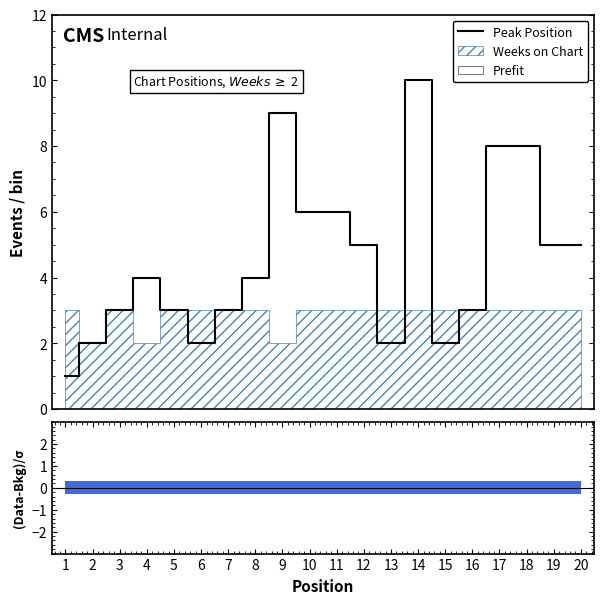

Is the value of Peak Position at 3 greater than the value of Prefit at 15?

Yes